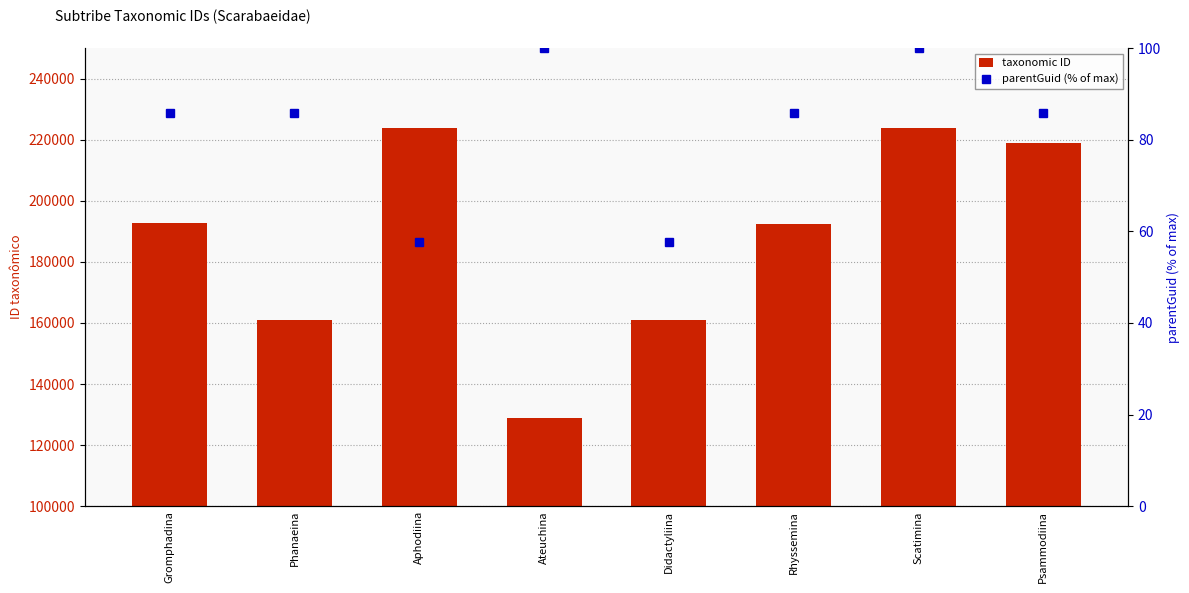

True or false: taxonomic ID has a value of 130462.1 at Aphodiina.

False